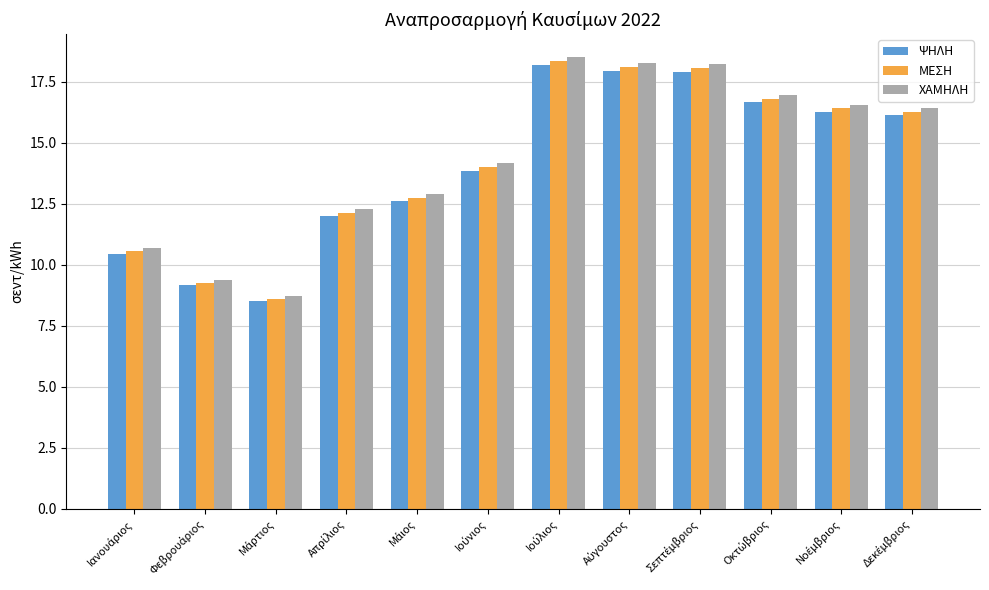

Which series has the largest range (max minus min)?

ΧΑΜΗΛΗ